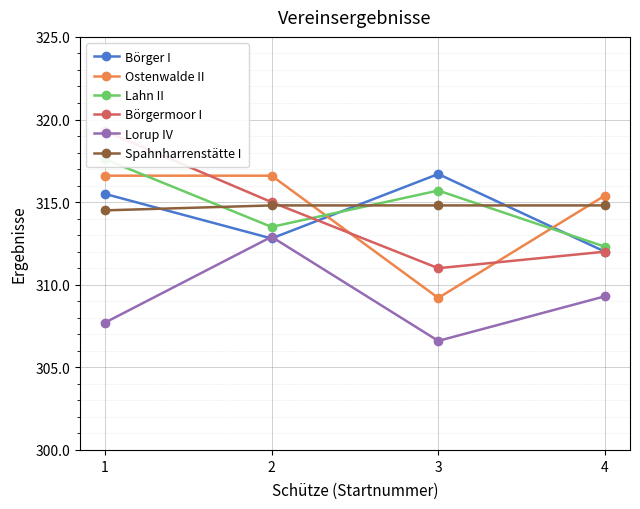

What is the average value of the Ostenwalde II series?

314.4